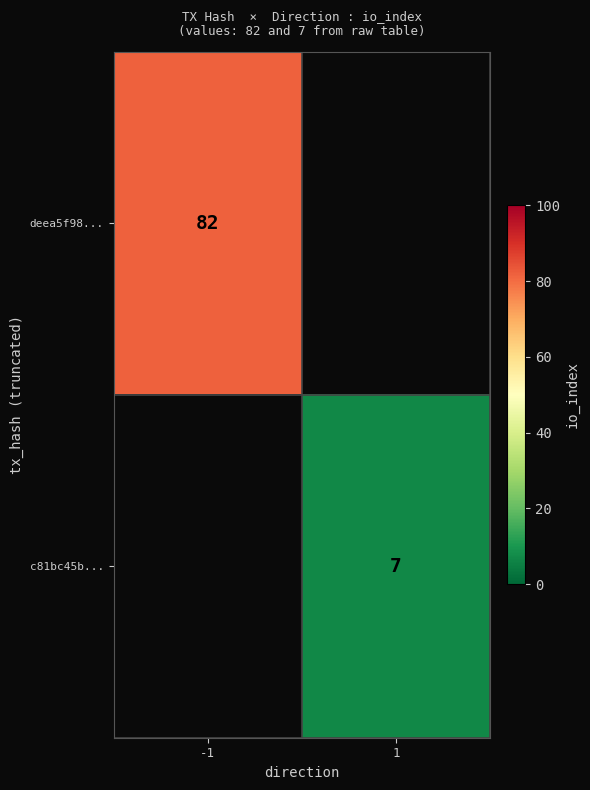

Is it true that deea5f98... equals 82 at -1?

True